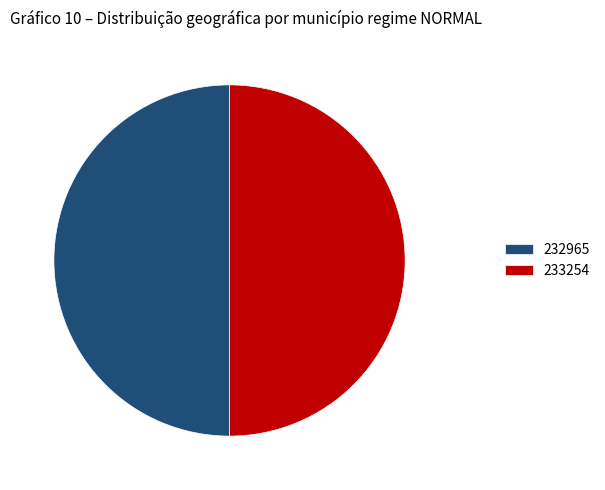

Approximately how many times larger is the value at 232965 compared to 233254?

1.0